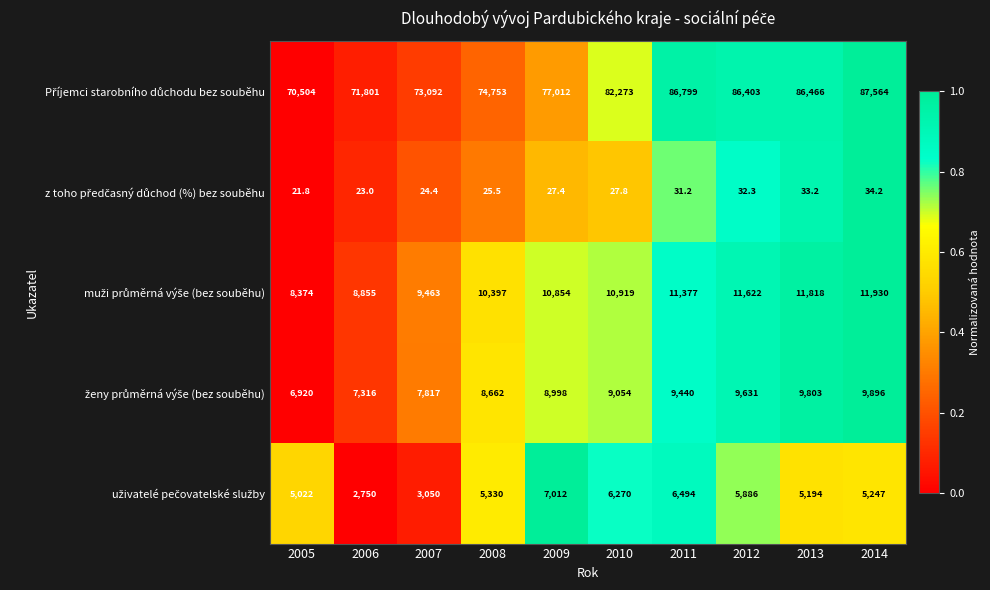

What is the difference between the highest and lowest values at 2014?

87529.8